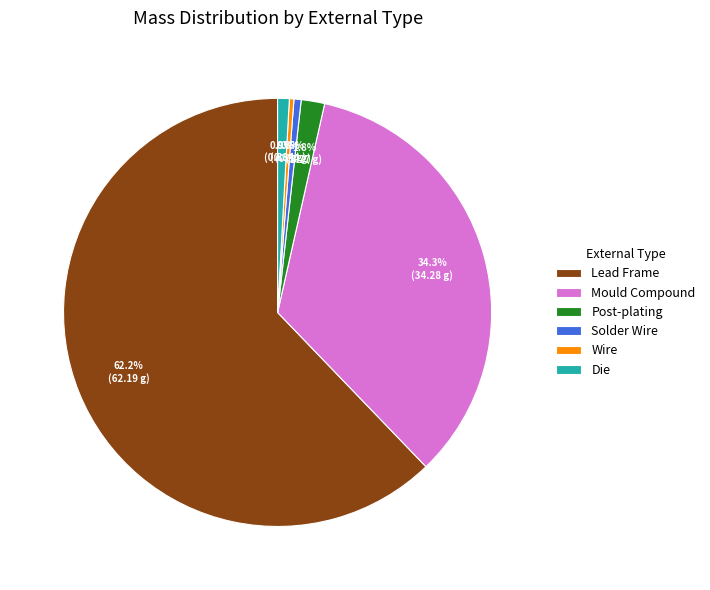

Count the number of slices in the pie.

6